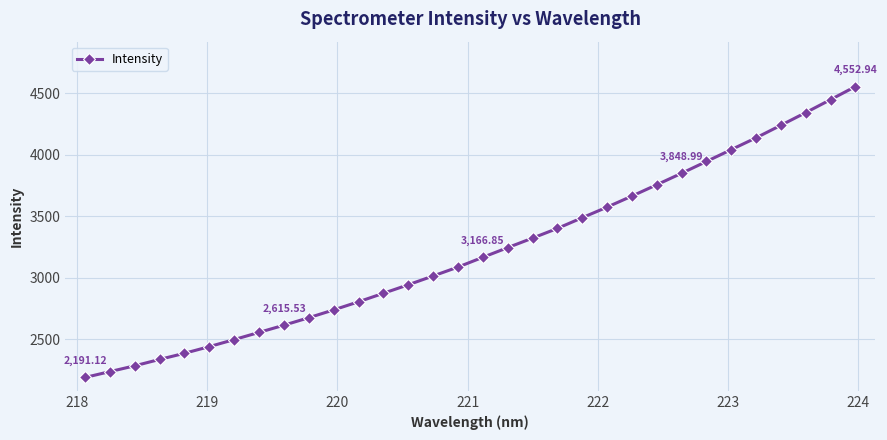

What is the sum of all values?

102866.5